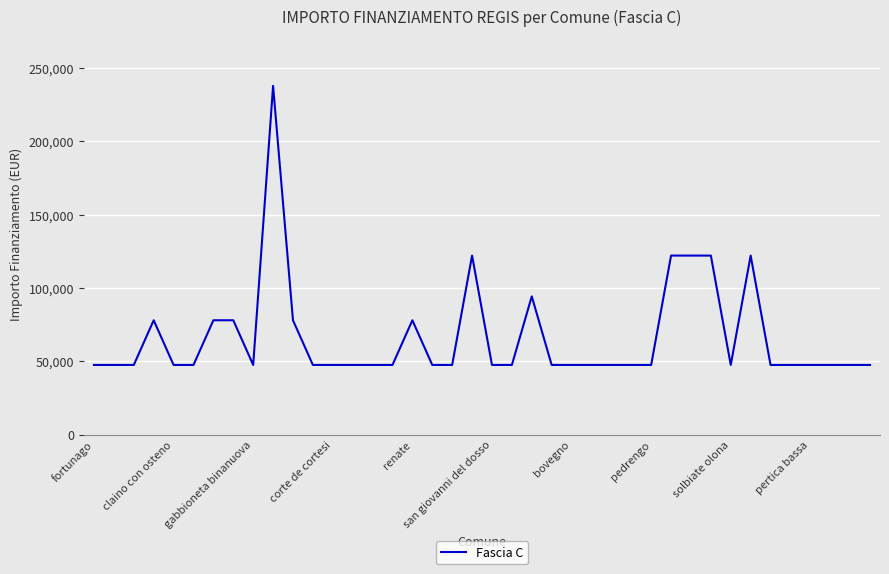

What is the difference between the maximum and minimum values?

190254